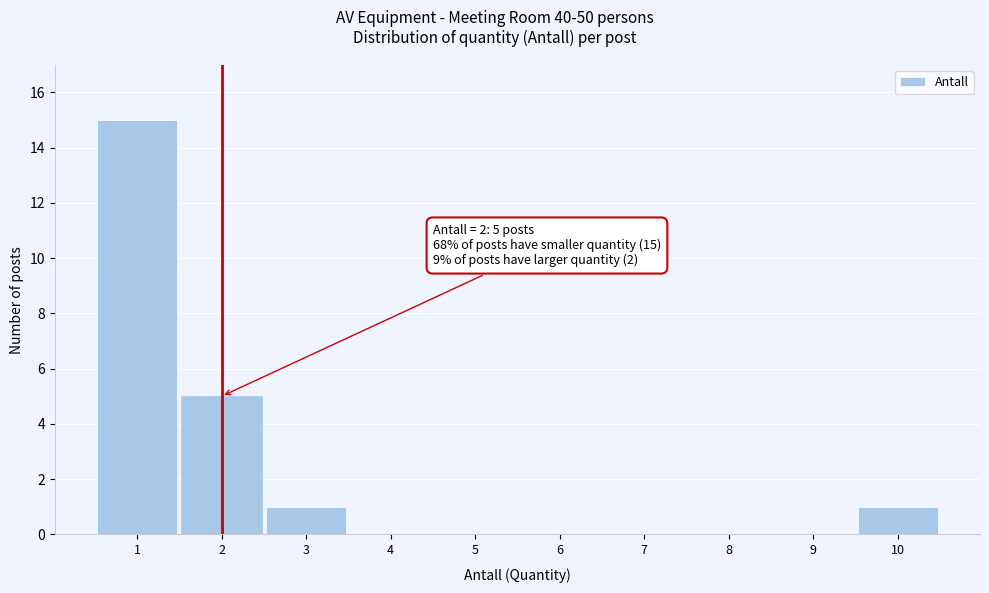

Which range on the x-axis has the tallest bar?

0.5 to 1.5